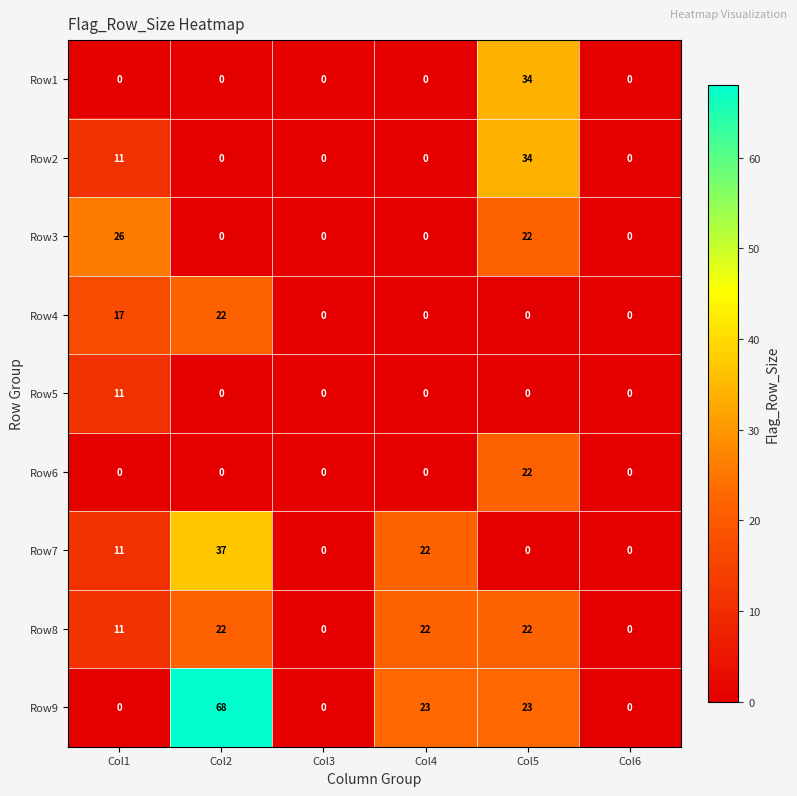

Which series has the largest range (max minus min)?

Row9